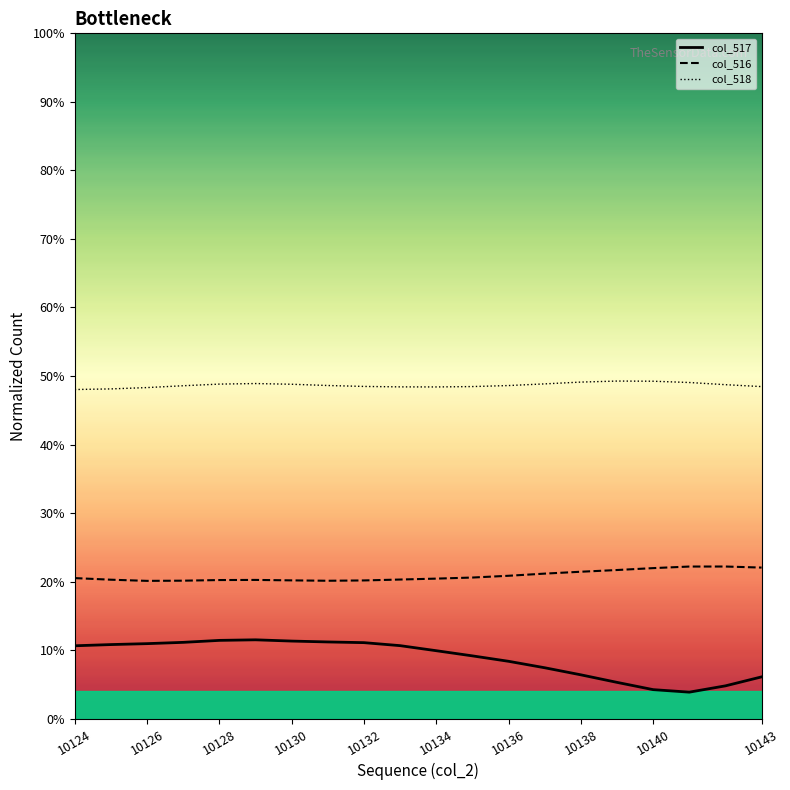

Rank the series by their average value, from lowest to highest.

col_517, col_516, col_518